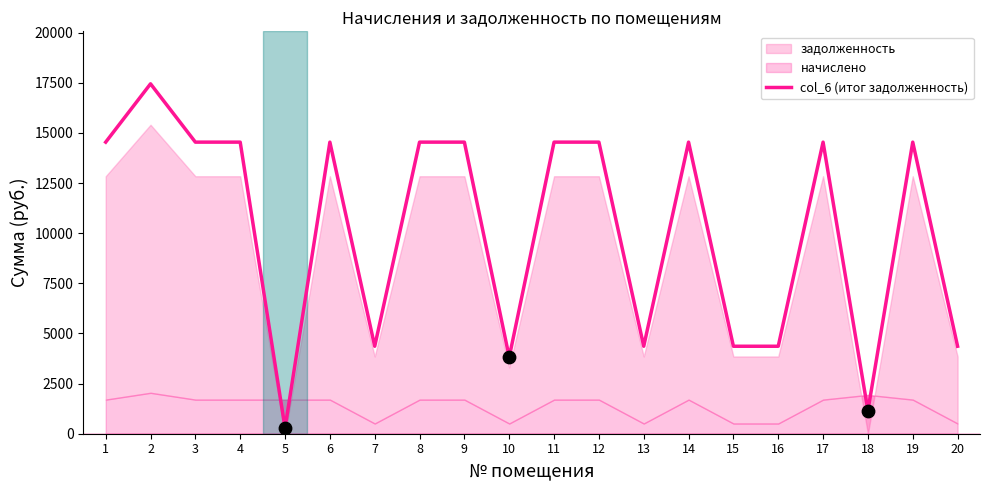

Approximately how many times larger is the value at 8 compared to 14?

1.0